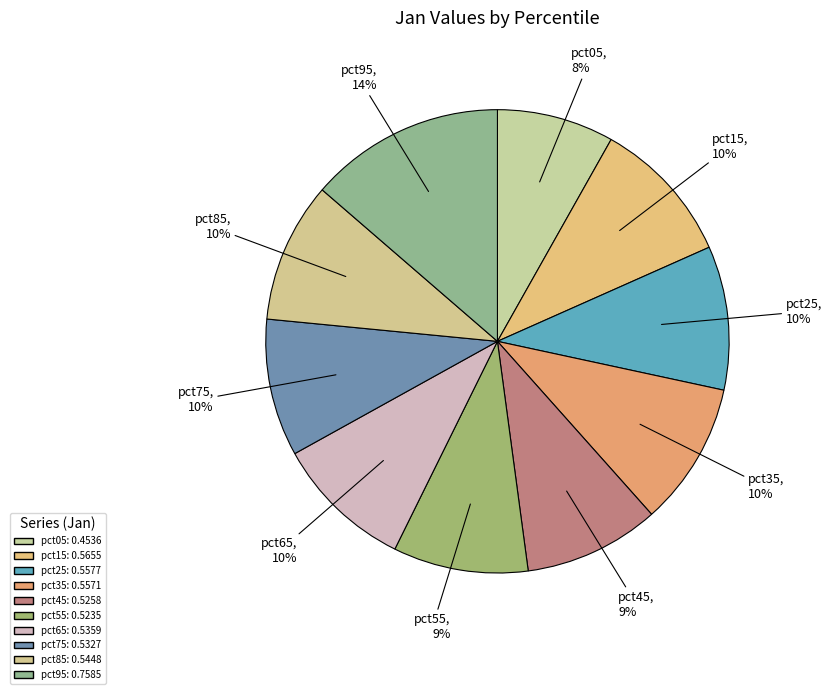

Is pct75 the majority of the pie?

No